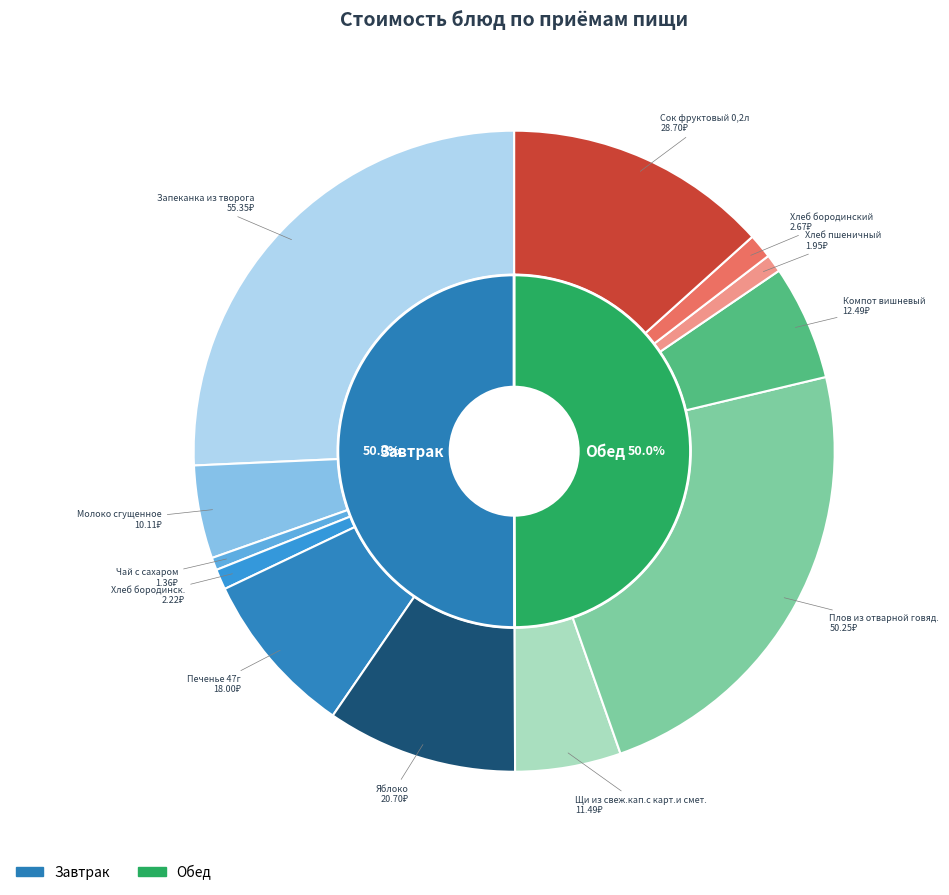

Is it true that Запеканка из творога is 32% of the pie?

False